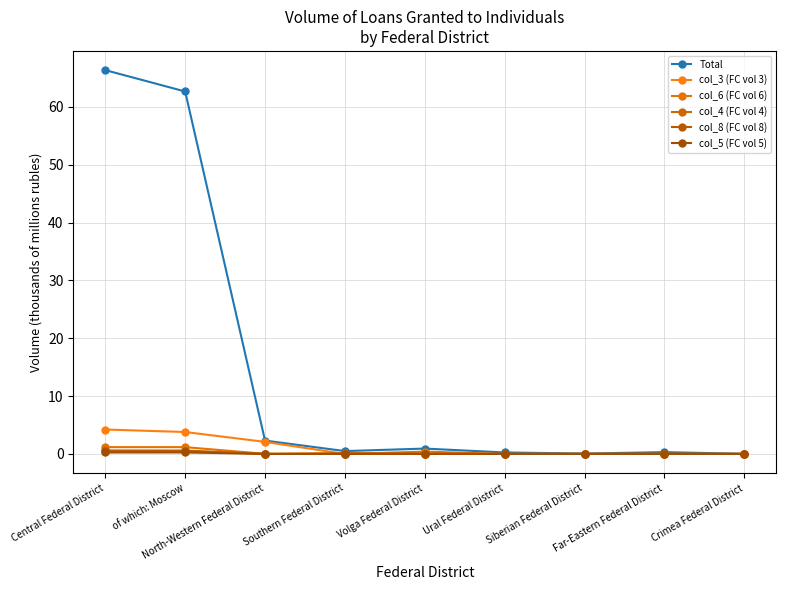

Count the number of data series in this chart.

6